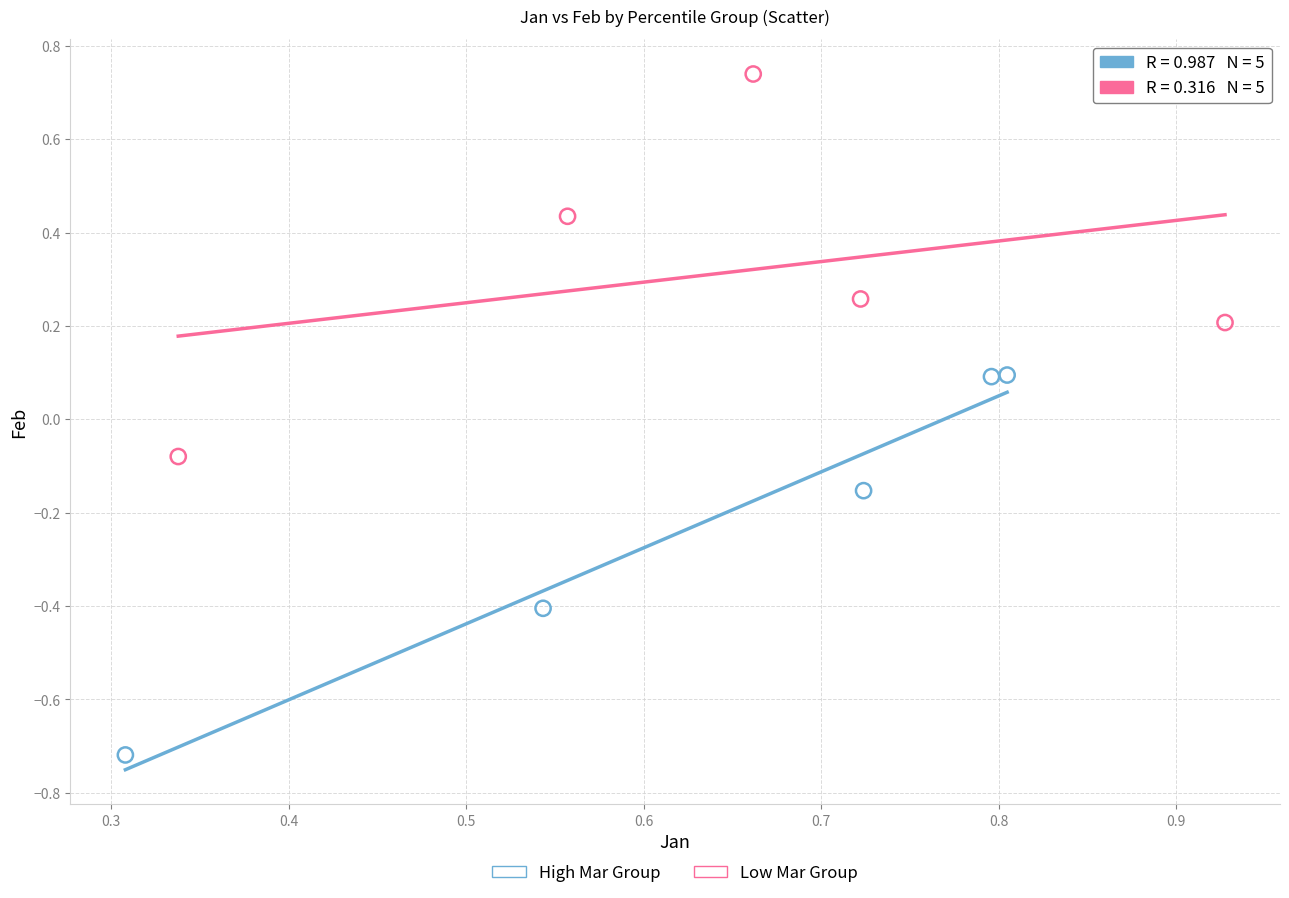

Which series reaches the minimum Y coordinate?

High Mar Group